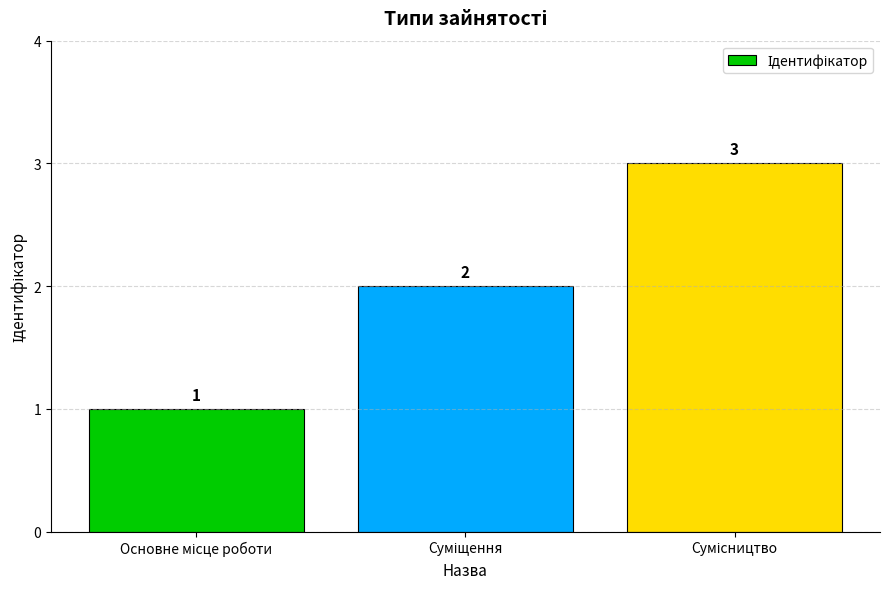

How many data points does each series have?

3